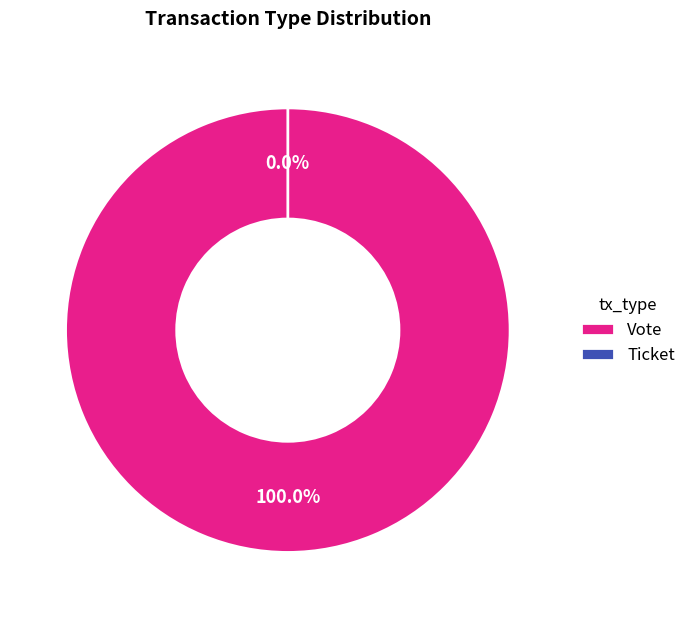

To the nearest percent, what is the difference between the Vote and Ticket slice percentages?

100%